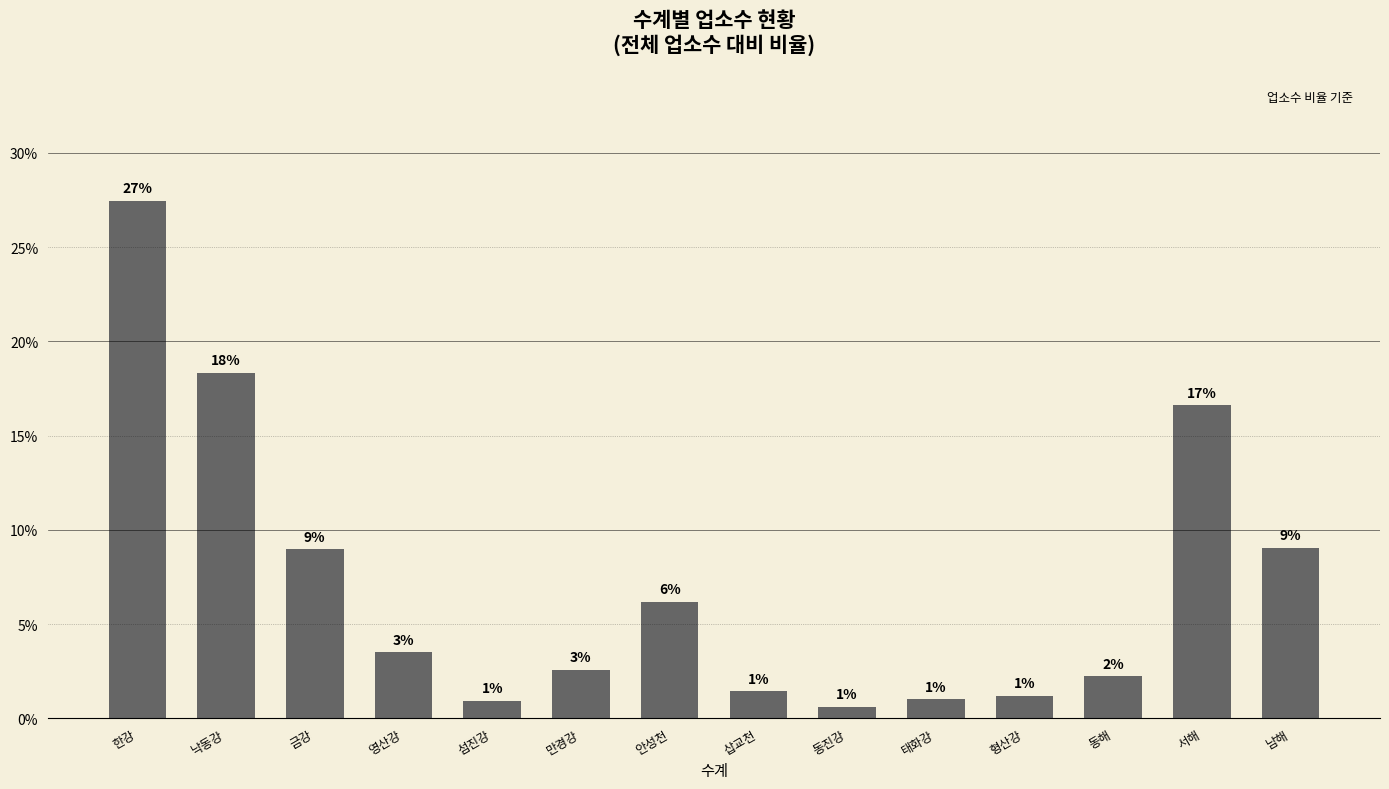

Where does the data first go above 3?

한강